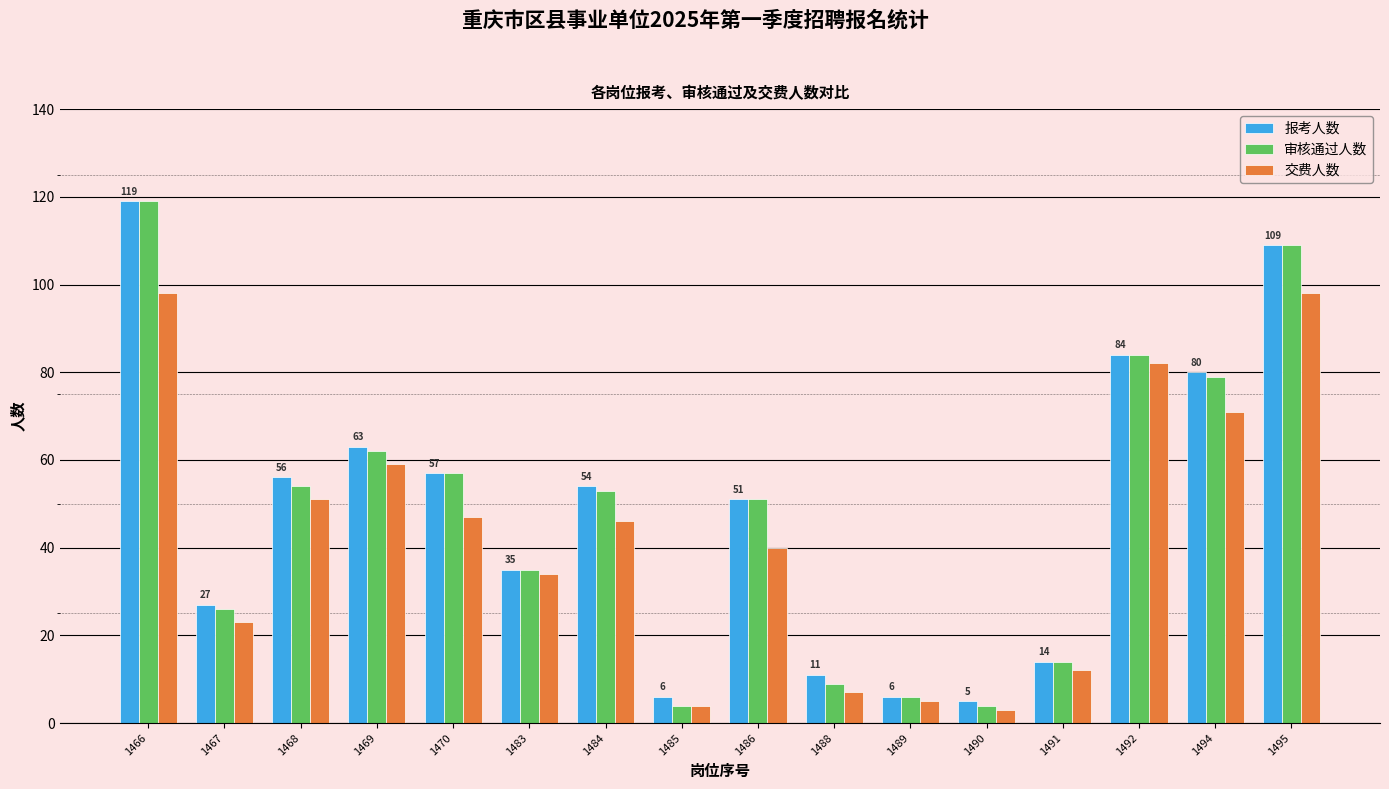

Is the value of 交费人数 at 1470 greater than the value of 审核通过人数 at 1486?

No